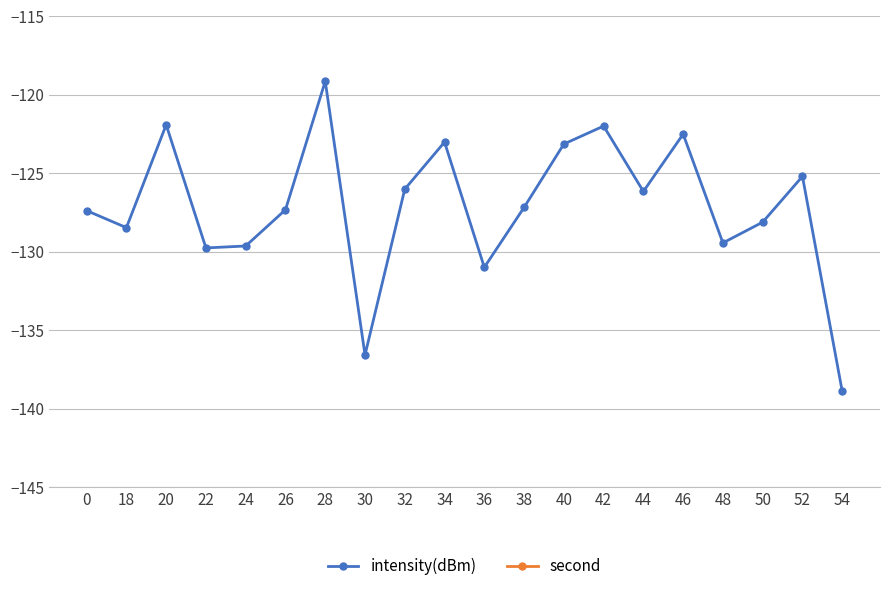

What is the average value of the second series?

34.2